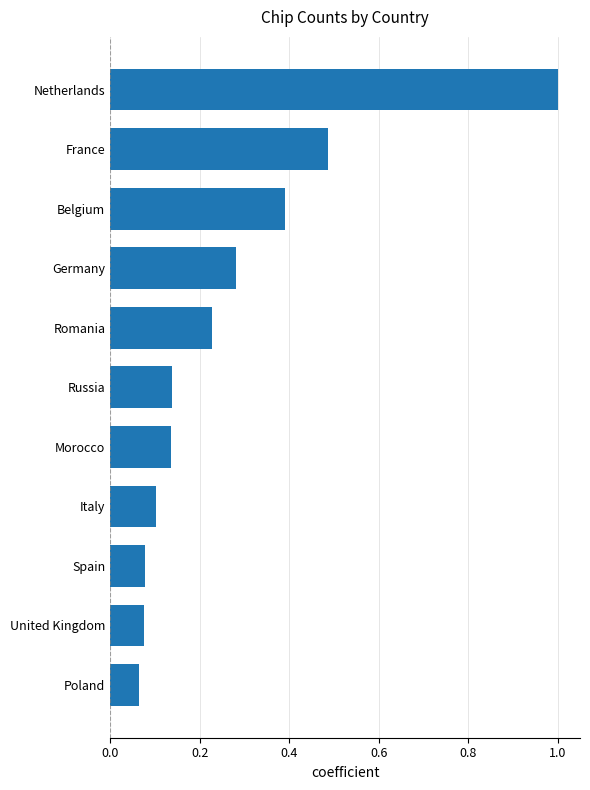

True or false: the data shows 0.1 at Spain.

True